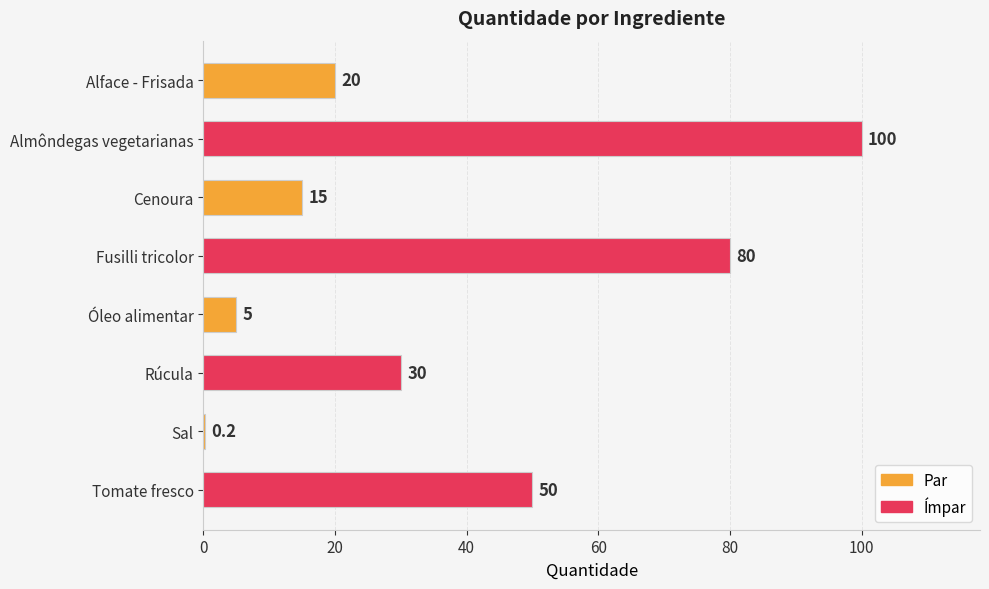

What is the greatest value displayed?

100.0